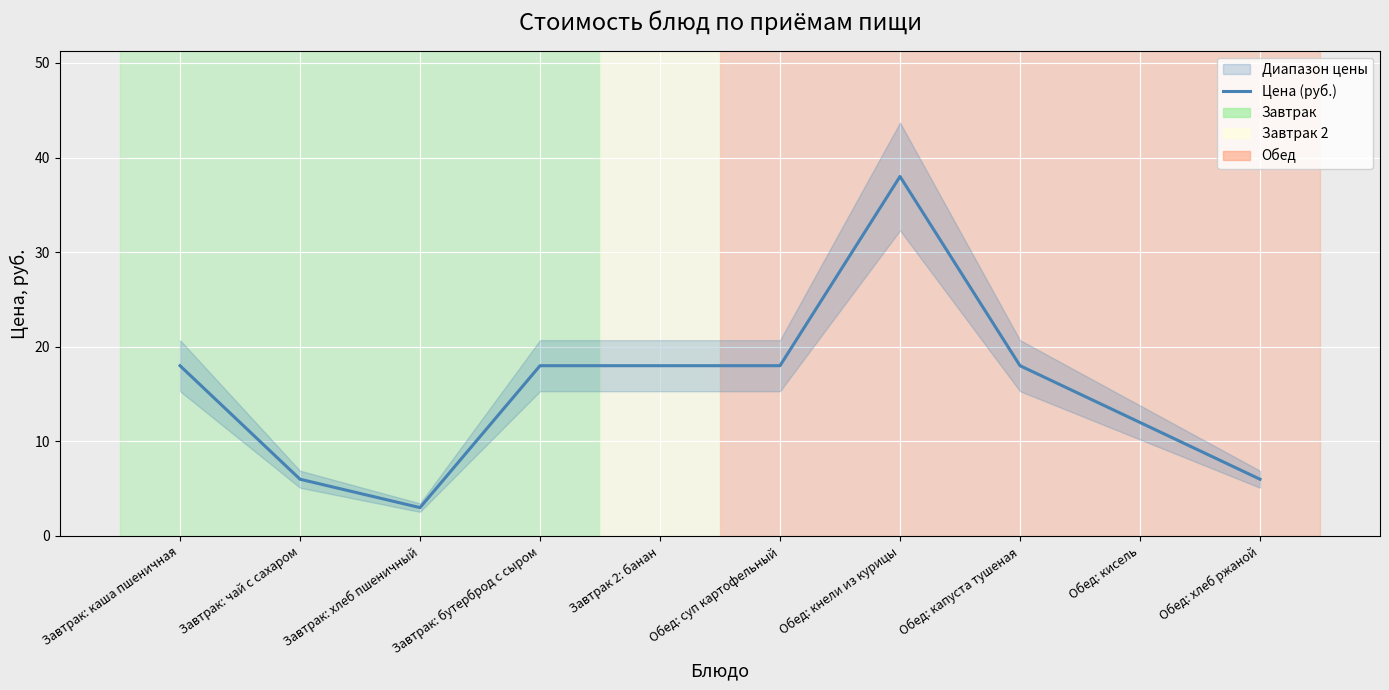

Which category has the lowest value across all series?

Завтрак: хлеб пшеничный